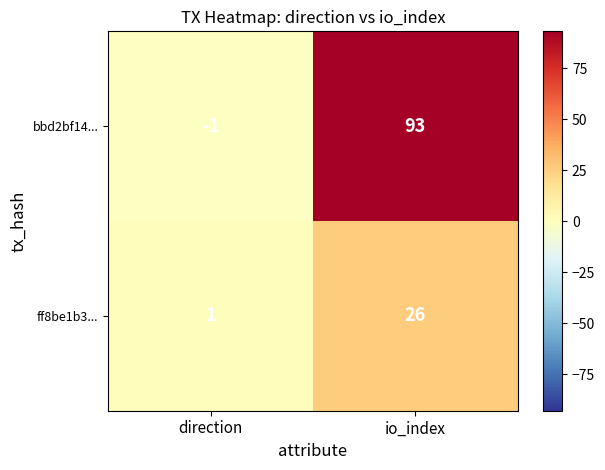

At which label is ff8be1b3... closest to 13?

direction